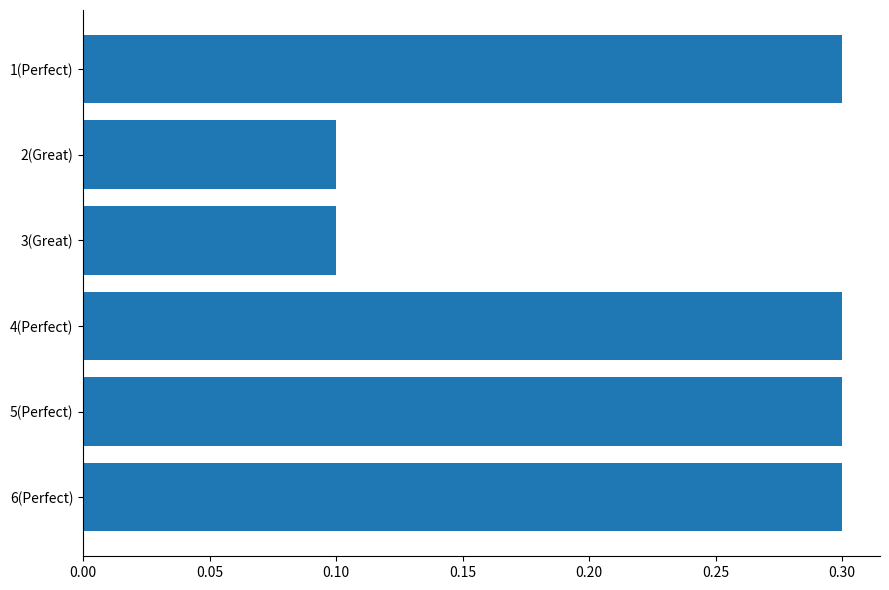

Reading top to bottom, transcribe all the data shown in this chart.

1(Perfect)=0.3	2(Great)=0.1	3(Great)=0.1	4(Perfect)=0.3	5(Perfect)=0.3	6(Perfect)=0.3